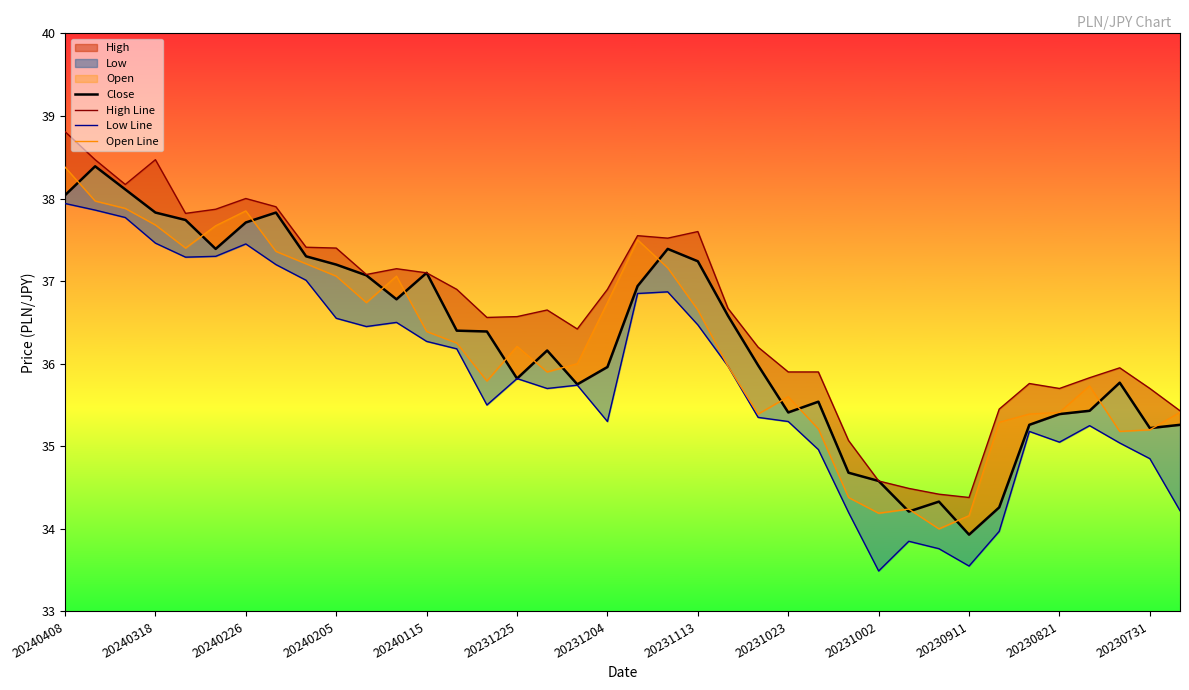

List the series in order of their peak value, highest first.

High Line, Close, Open Line, Low Line